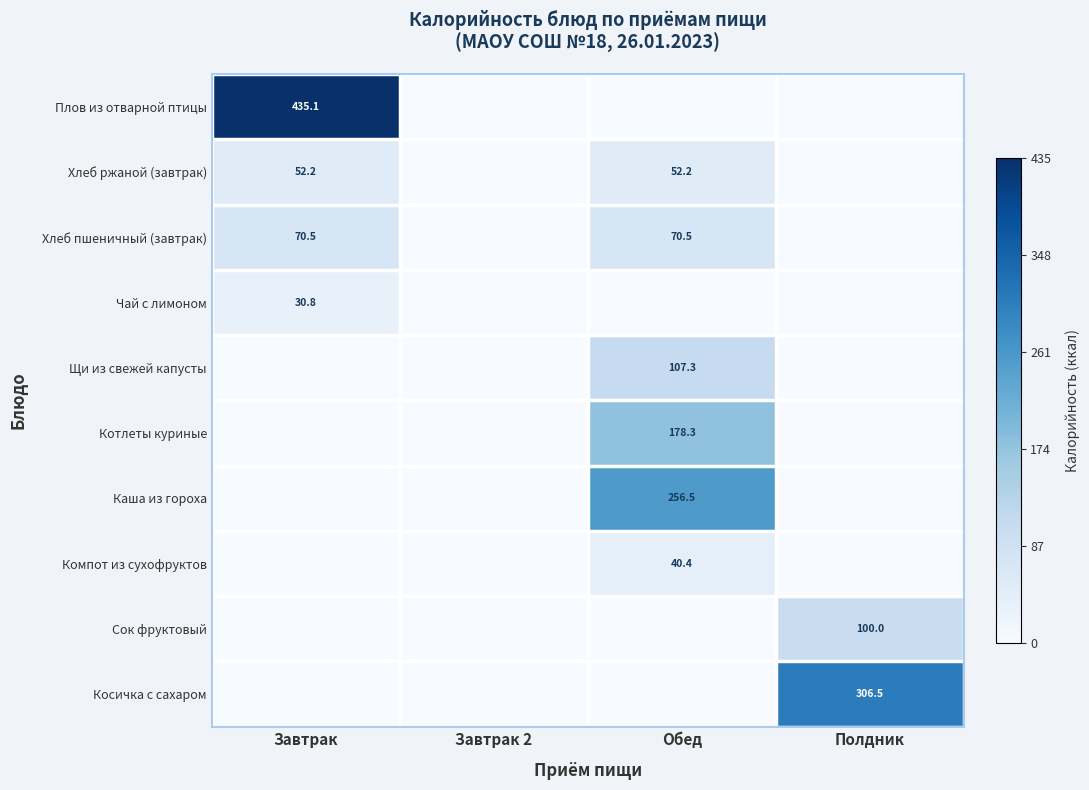

At which label is Щи из свежей капусты closest to 0?

Завтрак